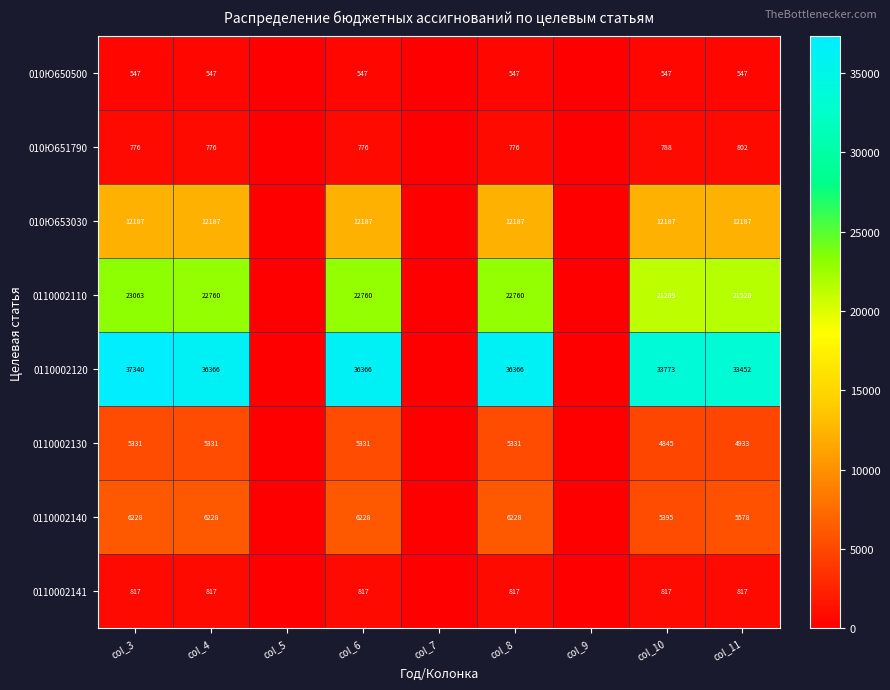

What is the difference between the 0110002110 values at col_3 and col_6?

303